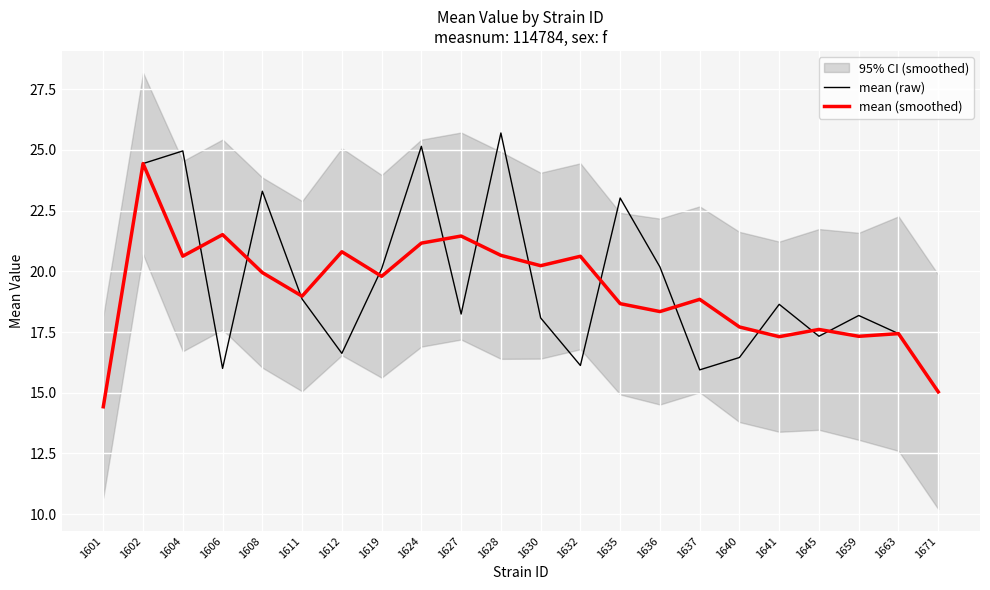

How many interior local peaks does the mean (smoothed) series have?

8